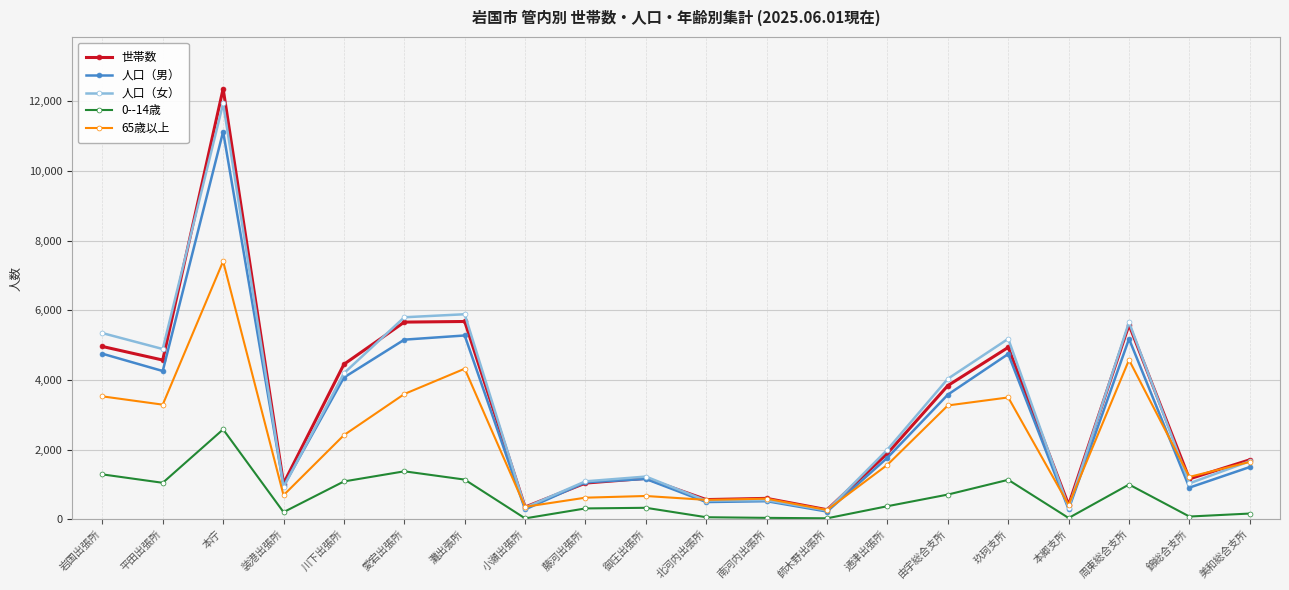

What position from the right is 灘出張所?

14